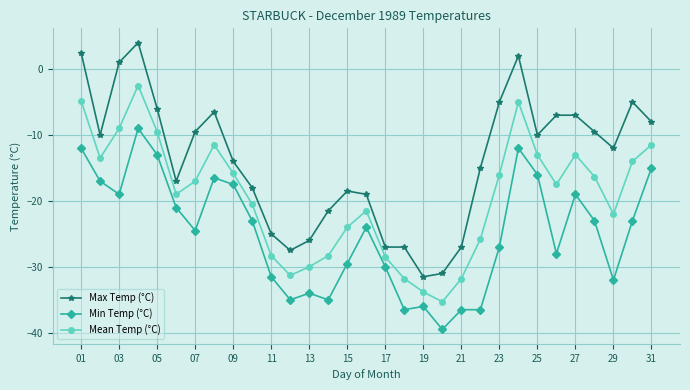

How many series are shown in this chart?

3